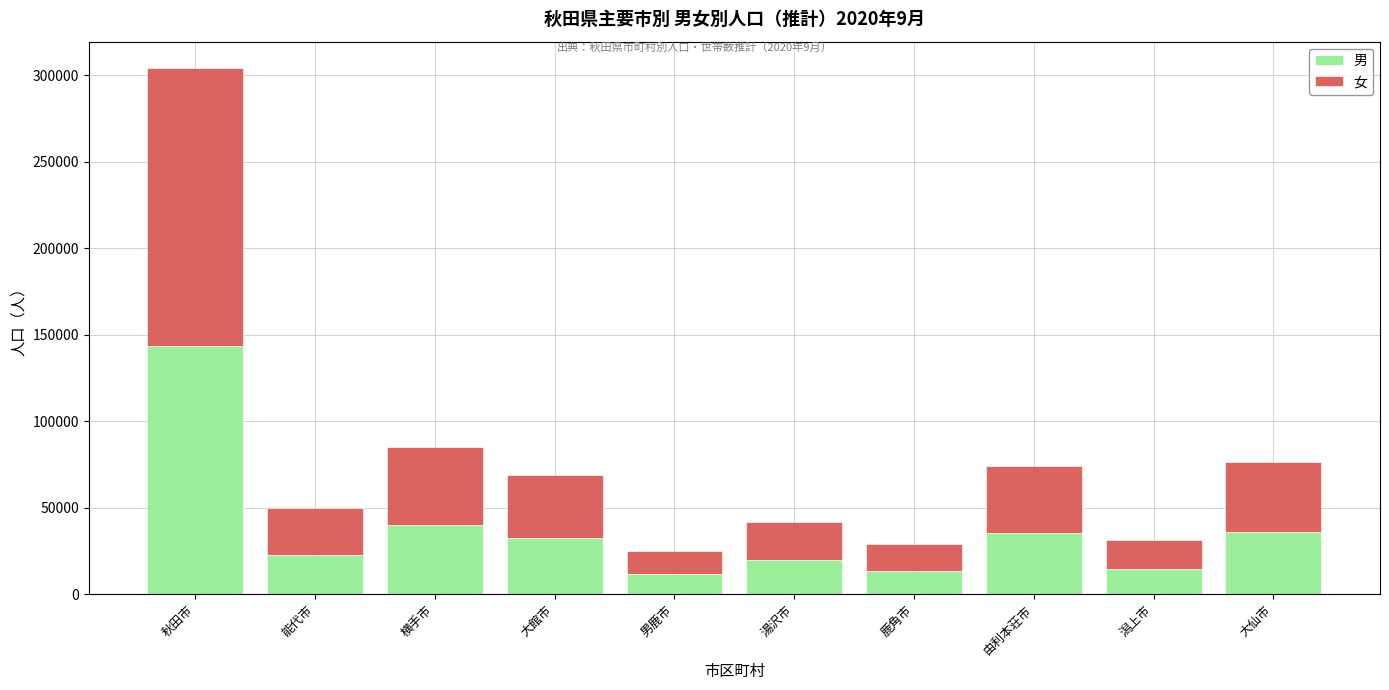

How many data points does each series have?

10